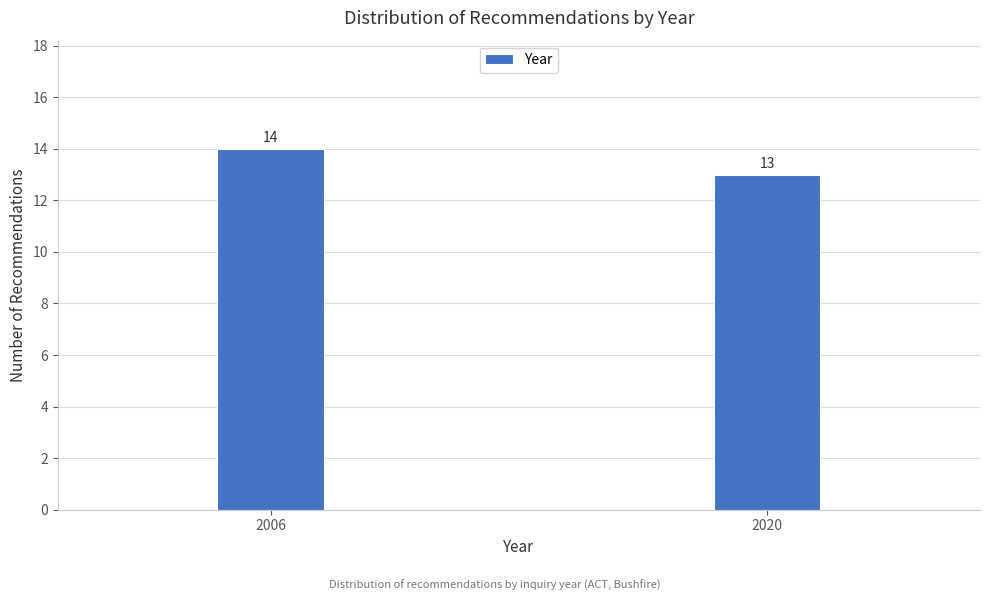

Reading left to right, extract all data points from this chart.

14	13